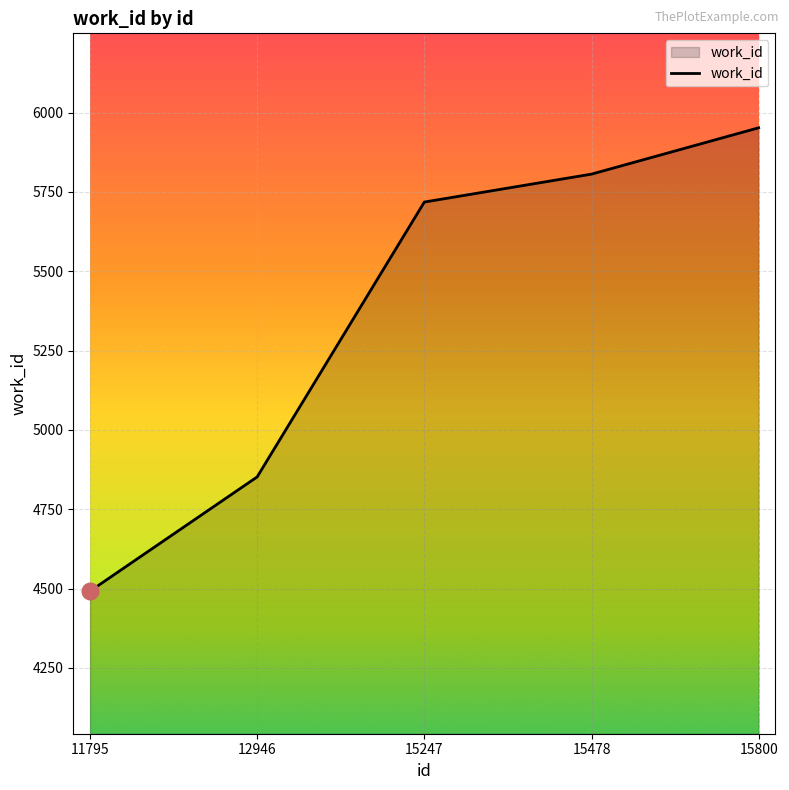

True or false: the data shows 5806 at 15478.

True